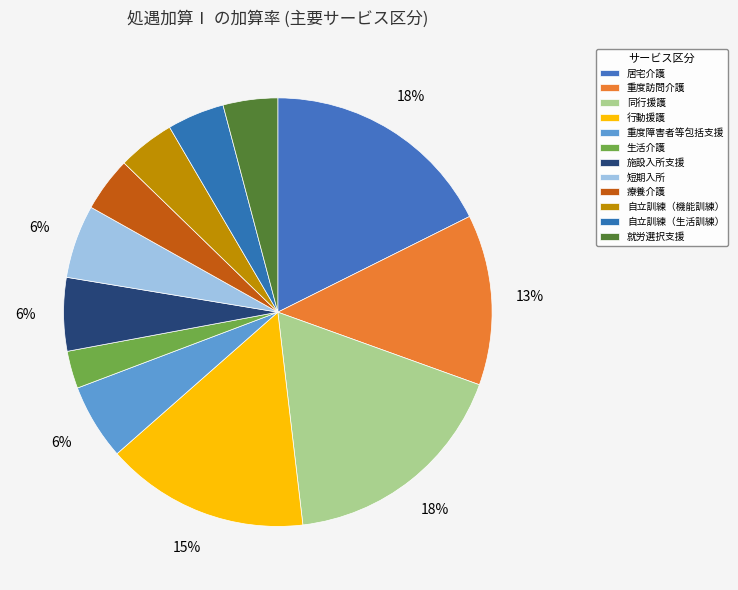

How many segments does this pie chart have?

12